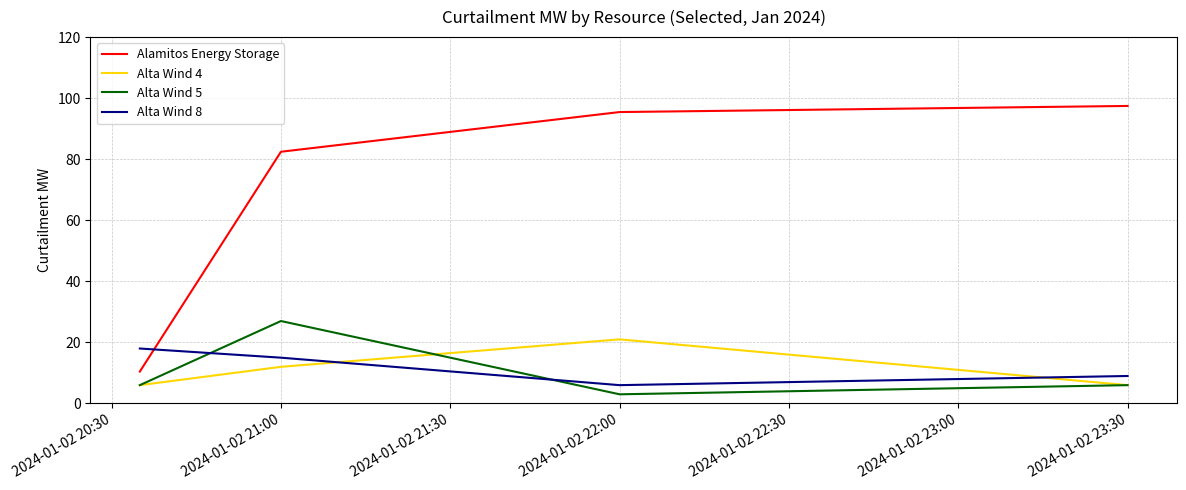

True or false: Alta Wind 4 and Alamitos Energy Storage cross at least once.

False